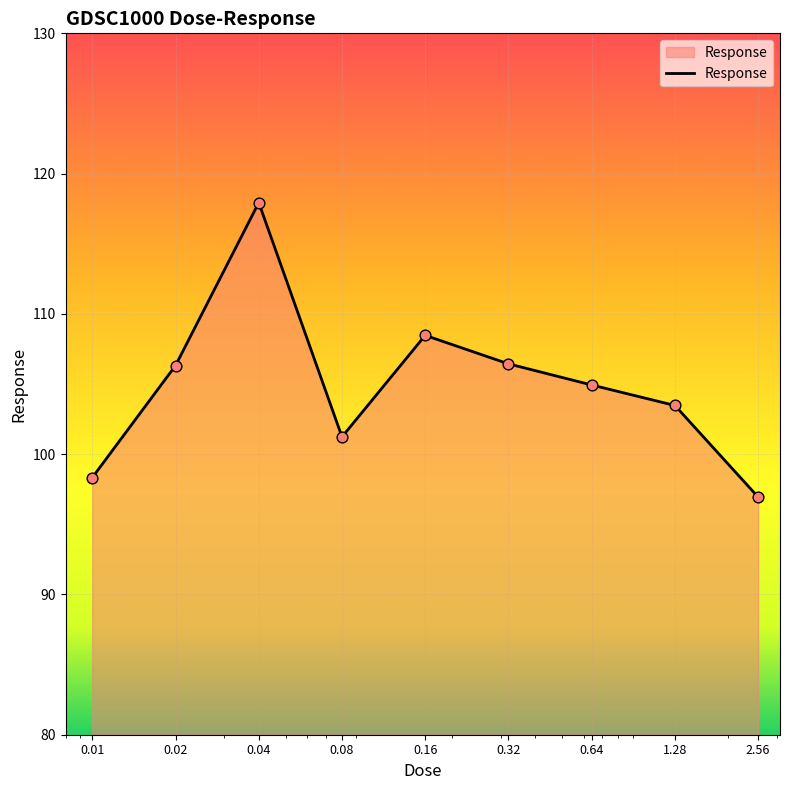

What is the difference between the maximum and minimum values?

21.0